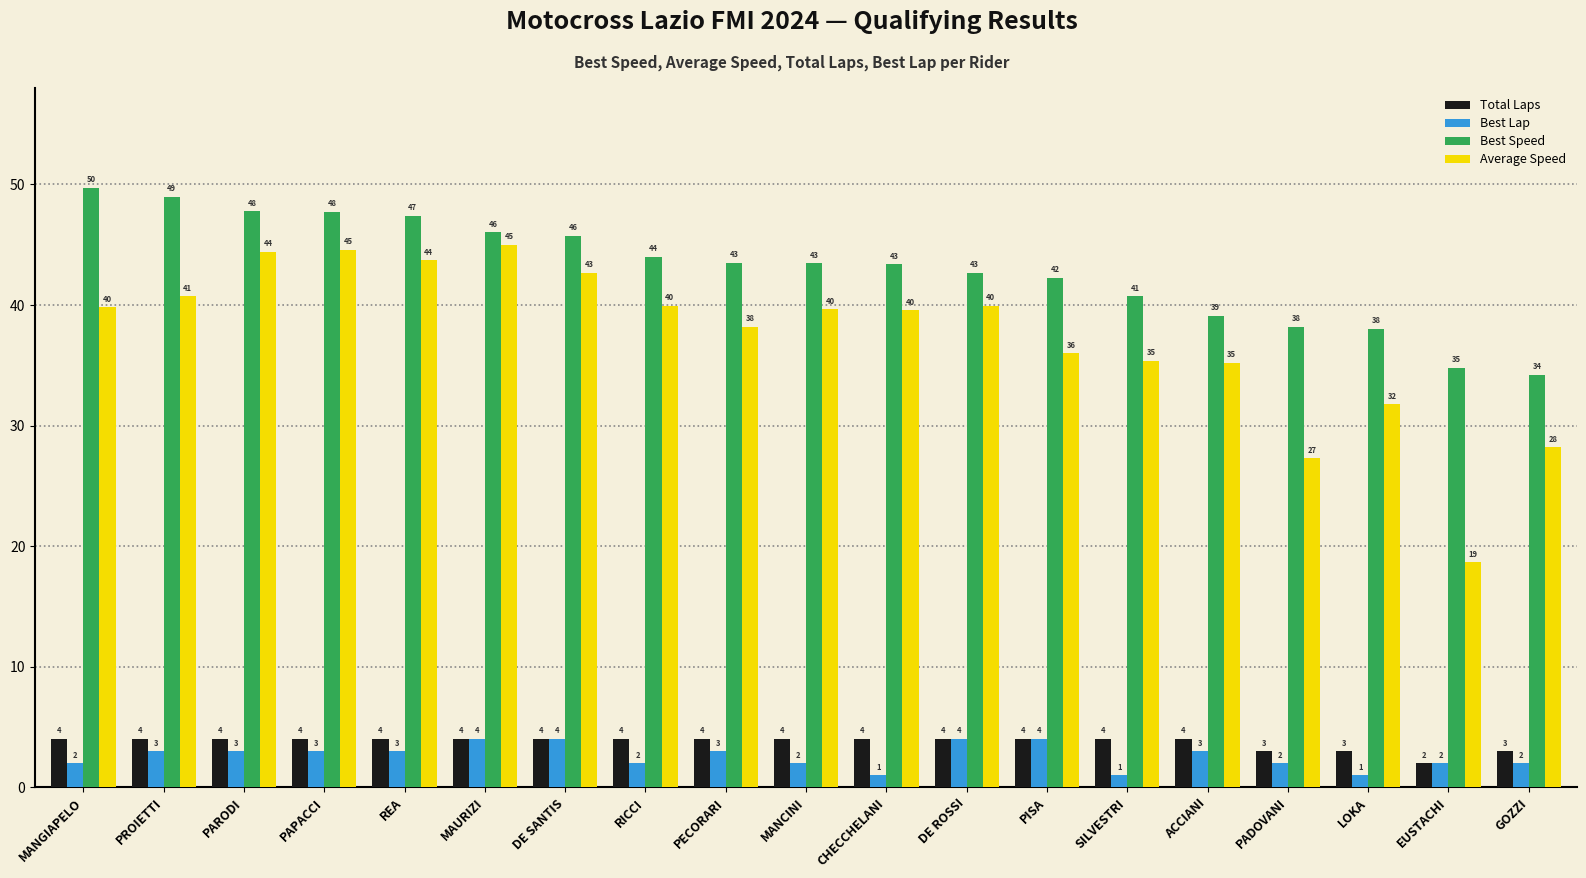

What is the value of the Best Lap bar at the 7th from the left?

4.0